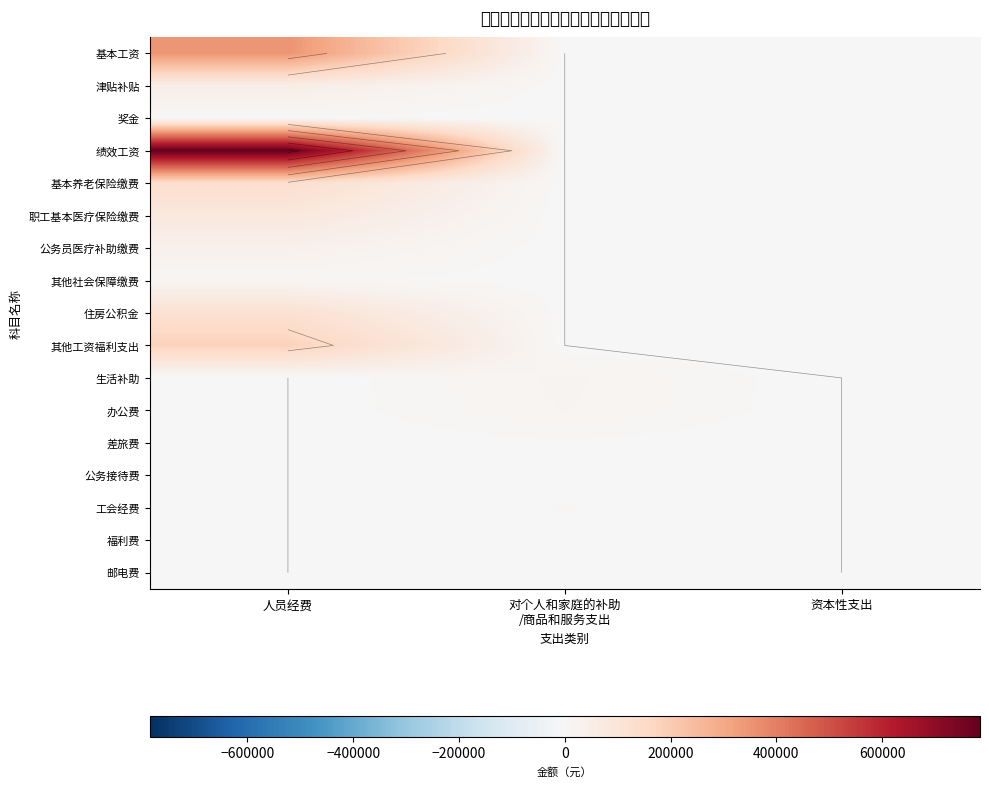

Rank the series at 人员经费 from highest to lowest value.

绩效工资, 基本工资, 其他工资福利支出, 基本养老保险缴费, 住房公积金, 职工基本医疗保险缴费, 津贴补贴, 公务员医疗补助缴费, 其他社会保障缴费, 奖金, 生活补助, 办公费, 差旅费, 公务接待费, 工会经费, 福利费, 邮电费